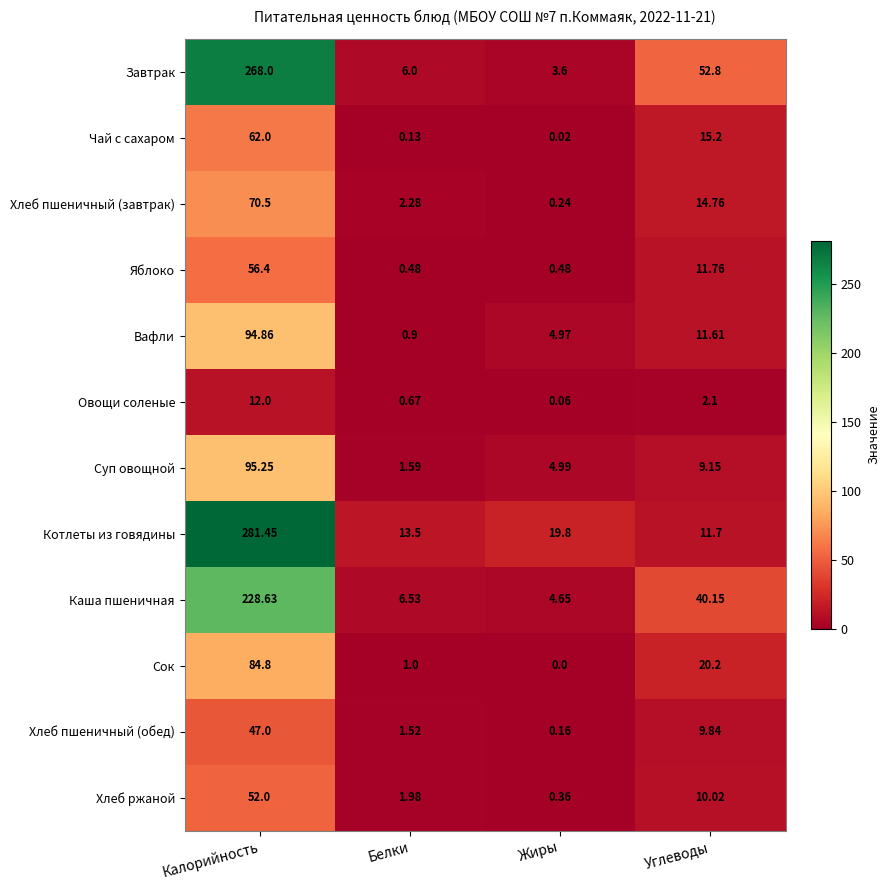

Which series changed the most between Жиры and Углеводы?

Завтрак